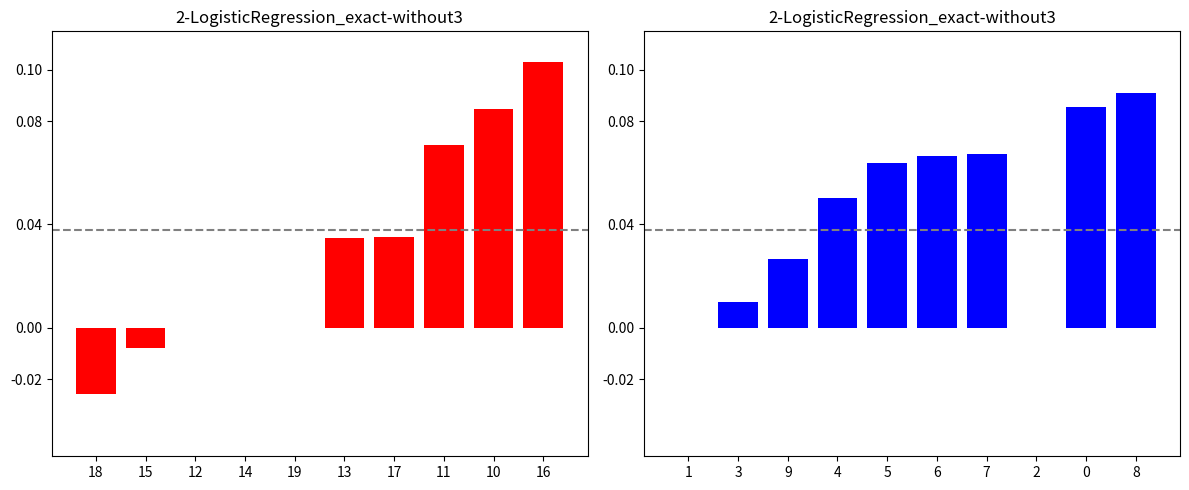

How many values in intensity_right are above zero?

8